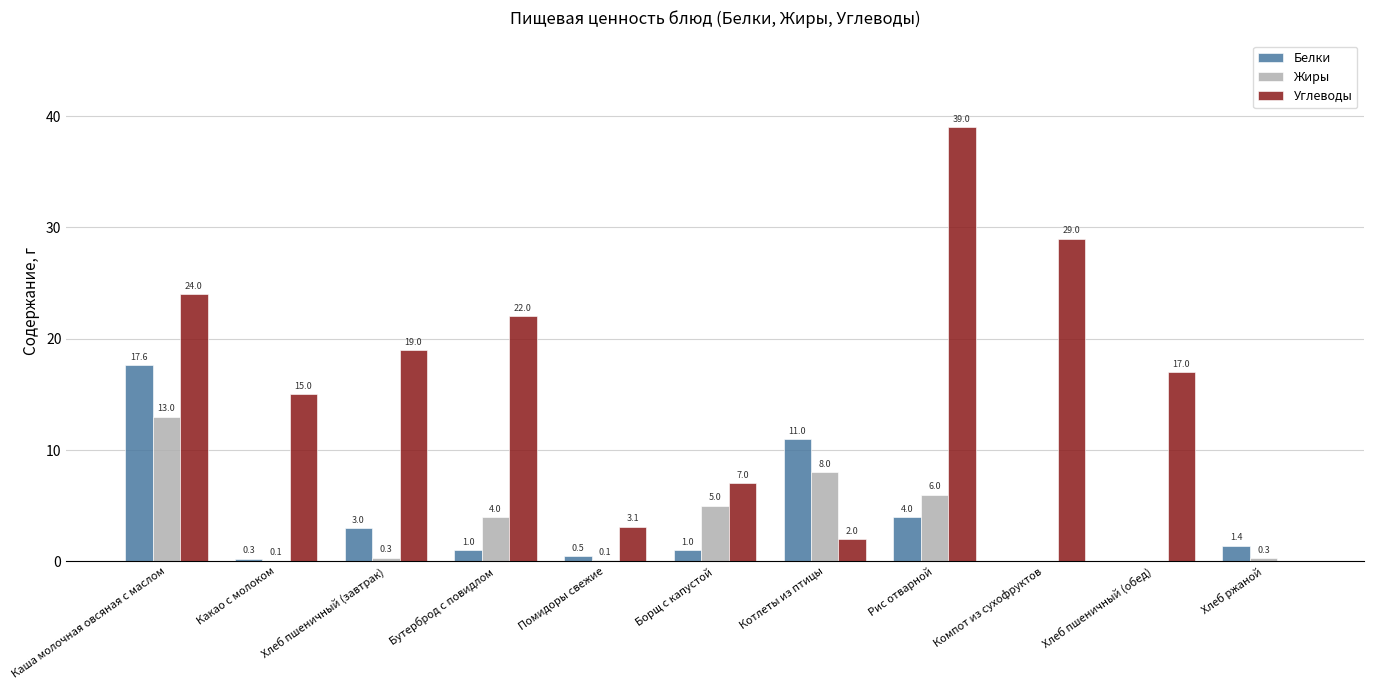

How many values in Белки are above zero?

9